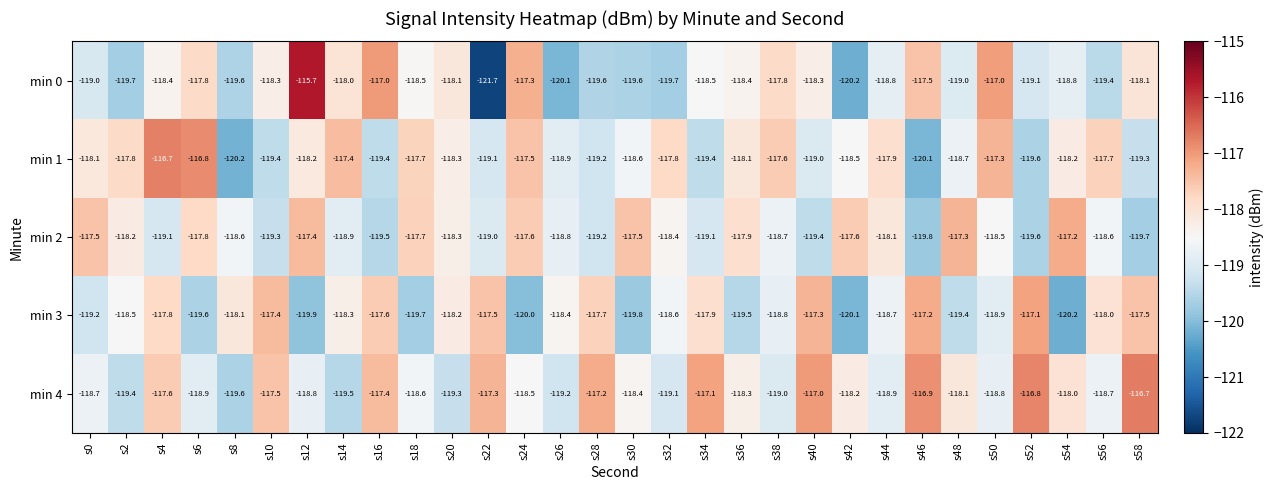

Is the value of min 2 at s42 greater than the value of min 0 at s44?

Yes